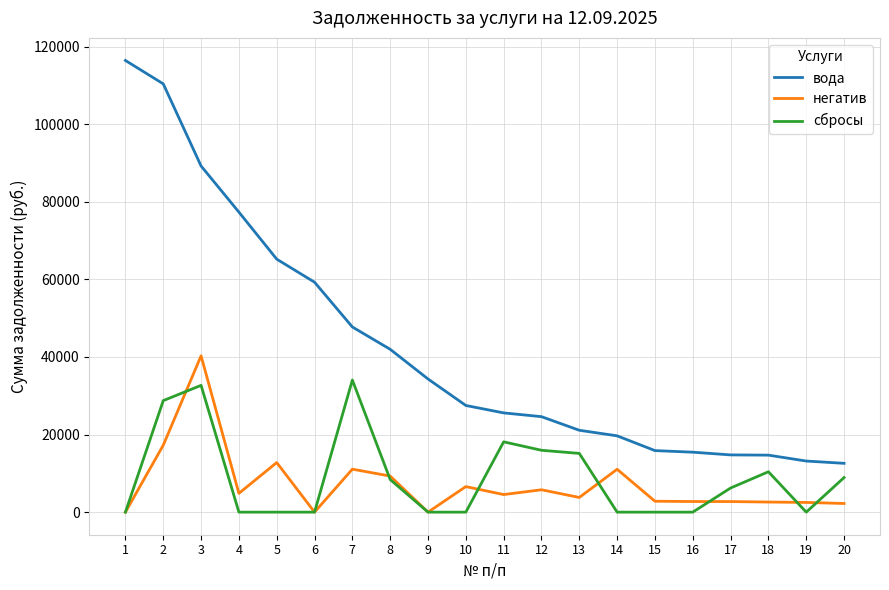

True or false: сбросы has a value of 0.0 at 15.

True